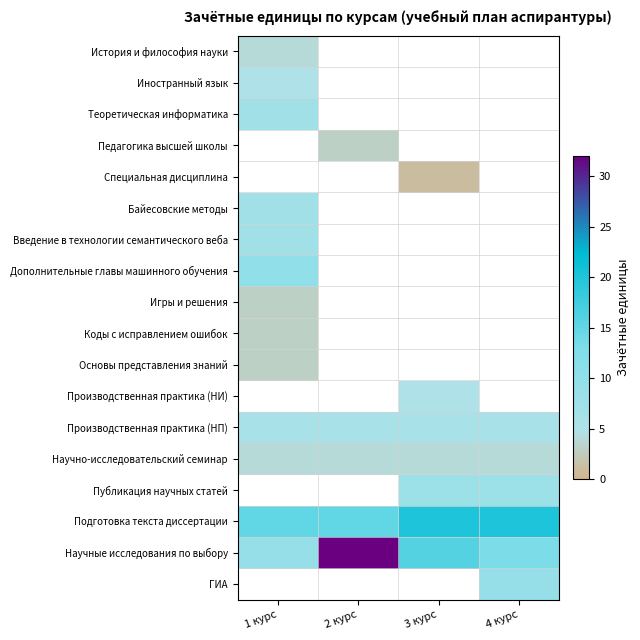

Which label corresponds to the largest value in the chart?

2 курс